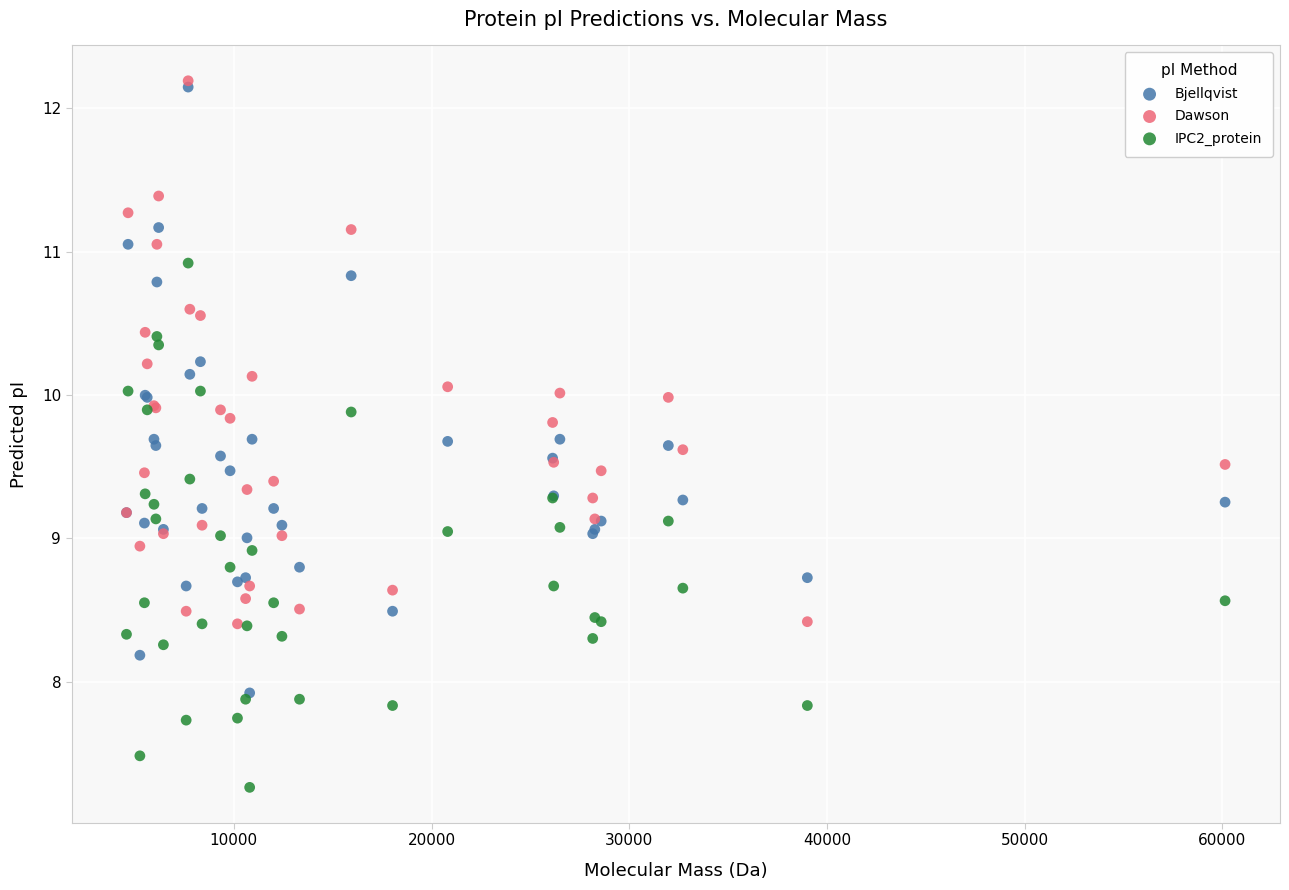

What are all the series names shown in the legend?

Bjellqvist, Dawson, IPC2_protein